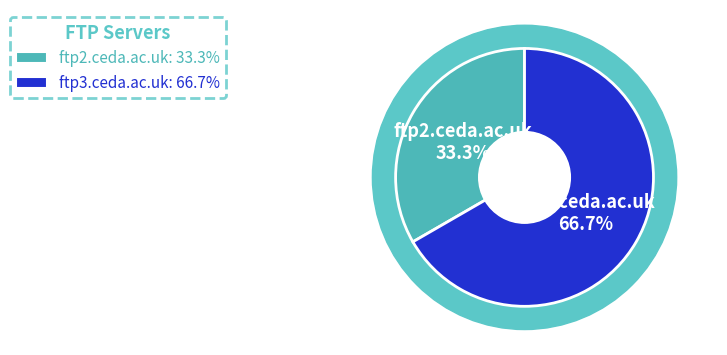

To the nearest percent, what portion does ftp2.ceda.ac.uk represent?

33%